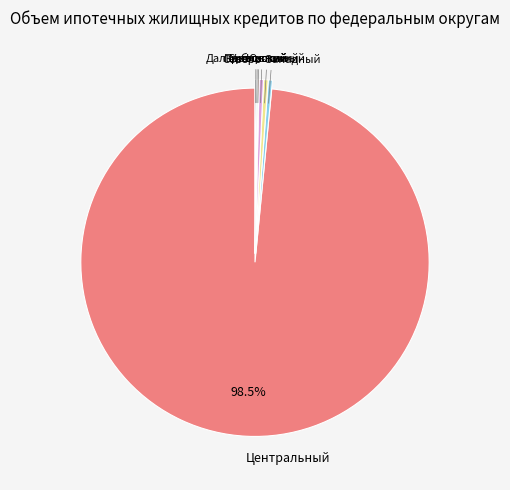

Count the number of slices in the pie.

8